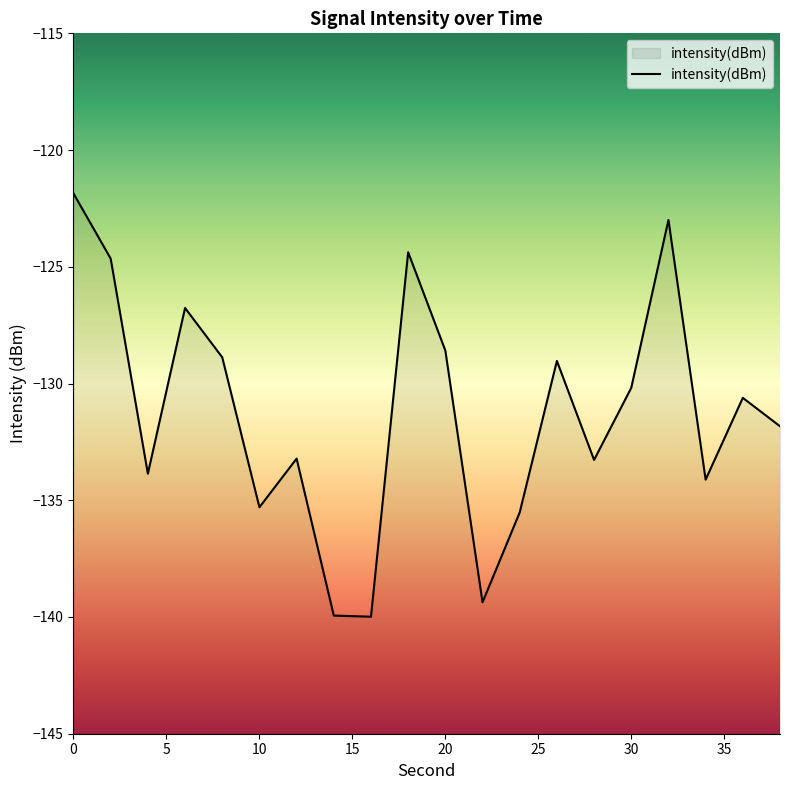

How many values exceed -130?

8